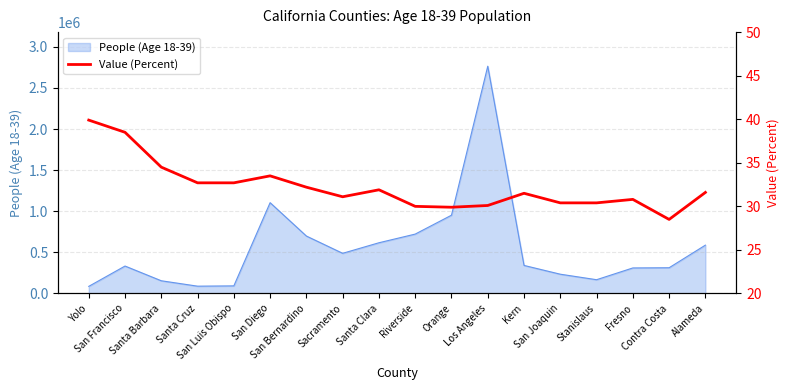

Reading left to right, transcribe all the data shown in this chart.

39.9	38.5	34.5	32.7	32.7	33.5	32.2	31.1	31.9	30.0	29.9	30.1	31.5	30.4	30.4	30.8	28.5	31.6